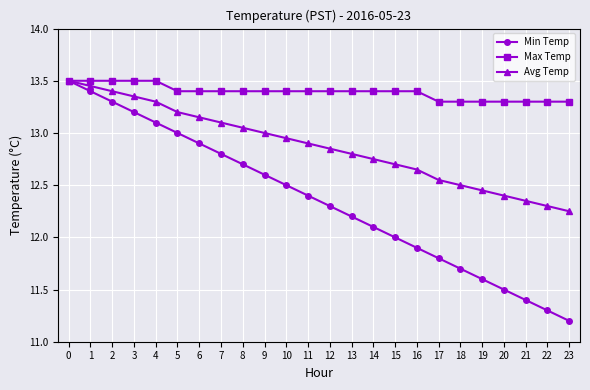

The Avg Temp series shows 6.8 at 0. True or false?

False